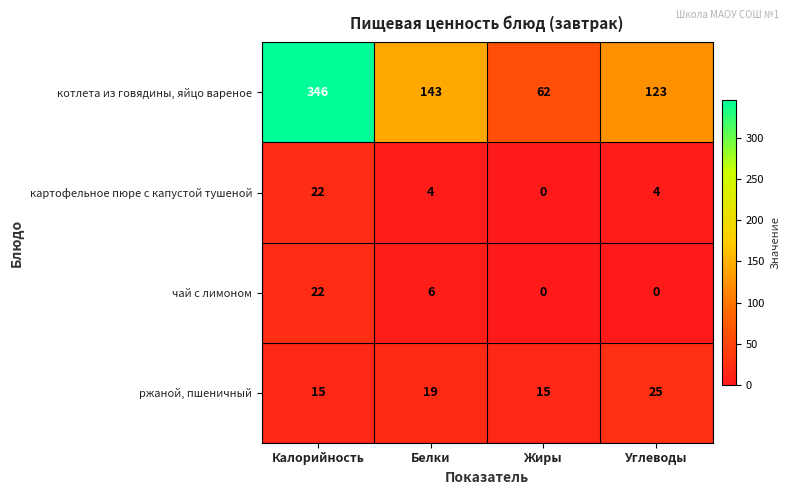

Which series changed the most between Белки and Углеводы?

котлета из говядины, яйцо вареное